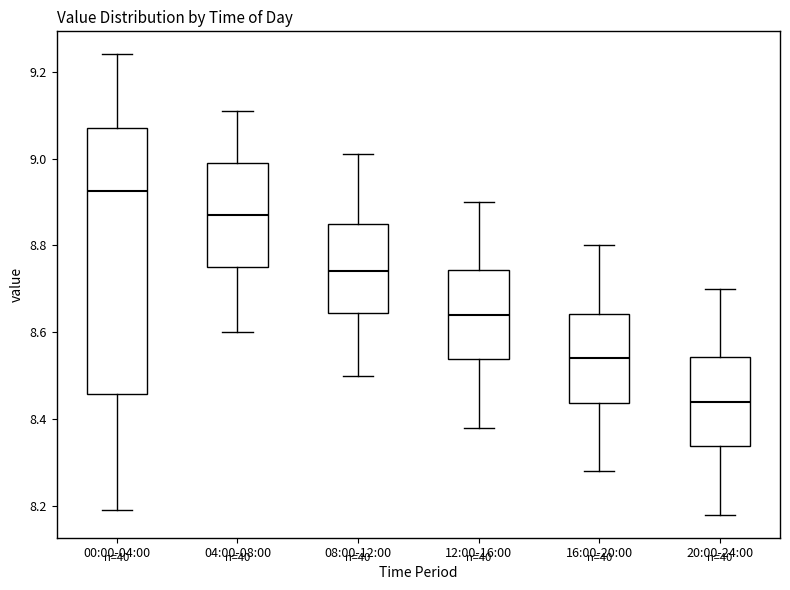

Reading left to right, read every box against the y-axis: the position of its median line, the range the box covers, and the ends of its whiskers. The values are not printed on the chart, so give them approximately, as read against the axis.

00:00-04:00: median 8.92, box 8.46 to 9.08, whiskers 8.20 to 9.24
04:00-08:00: median 8.88, box 8.76 to 9.00, whiskers 8.60 to 9.12
08:00-12:00: median 8.74, box 8.64 to 8.86, whiskers 8.50 to 9.02
12:00-16:00: median 8.64, box 8.54 to 8.74, whiskers 8.38 to 8.90
16:00-20:00: median 8.54, box 8.44 to 8.64, whiskers 8.28 to 8.80
20:00-24:00: median 8.44, box 8.34 to 8.54, whiskers 8.18 to 8.70